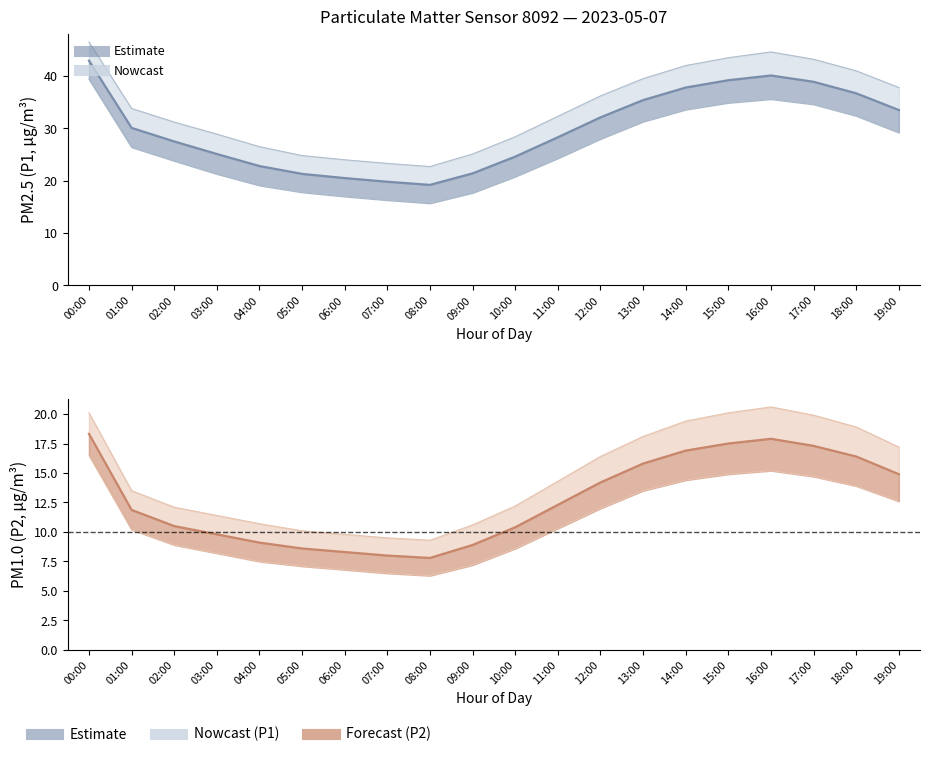

Rank the series at 14:00 from lowest to highest value.

P2 (median), P1 (median)